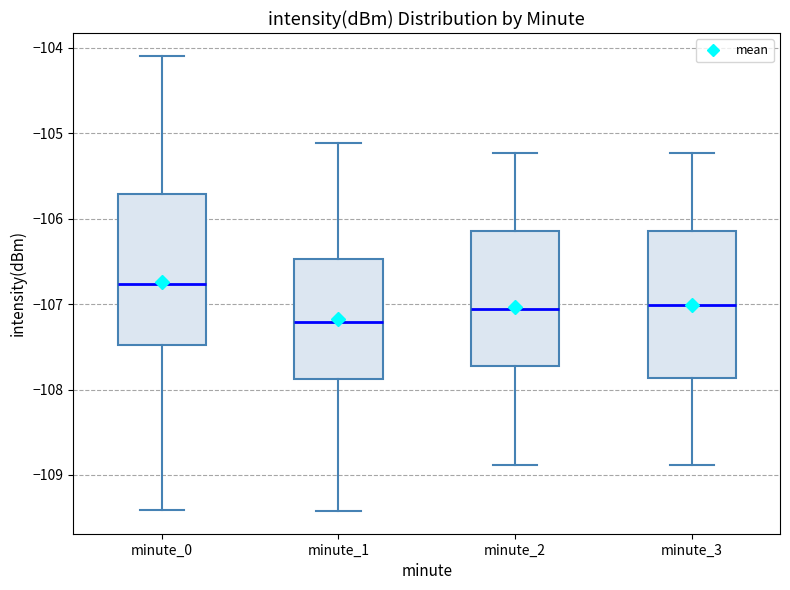

Reading left to right, transcribe this box plot: for each box, give where its median line is, the range the box spans, and where its two whiskers end, as read against the y-axis. The values are not printed on the chart, so give them approximately, as read against the axis.

minute_0: median -106.8, box -107.5 to -105.7, whiskers -109.4 to -104.1
minute_1: median -107.2, box -107.9 to -106.5, whiskers -109.4 to -105.1
minute_2: median -107.1, box -107.7 to -106.1, whiskers -108.9 to -105.2
minute_3: median -107.0, box -107.9 to -106.1, whiskers -108.9 to -105.2